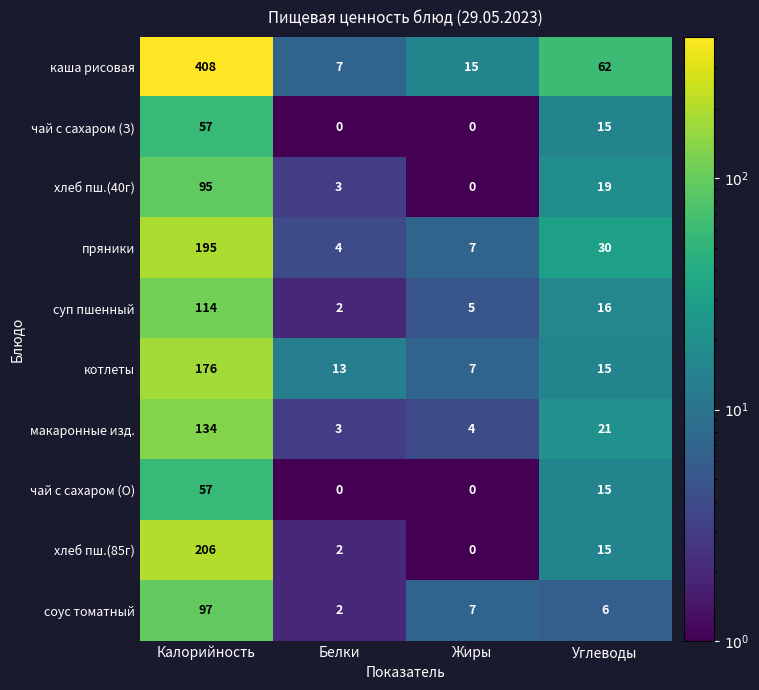

How many data points in хлеб пш.(40г) are less than 19?

2